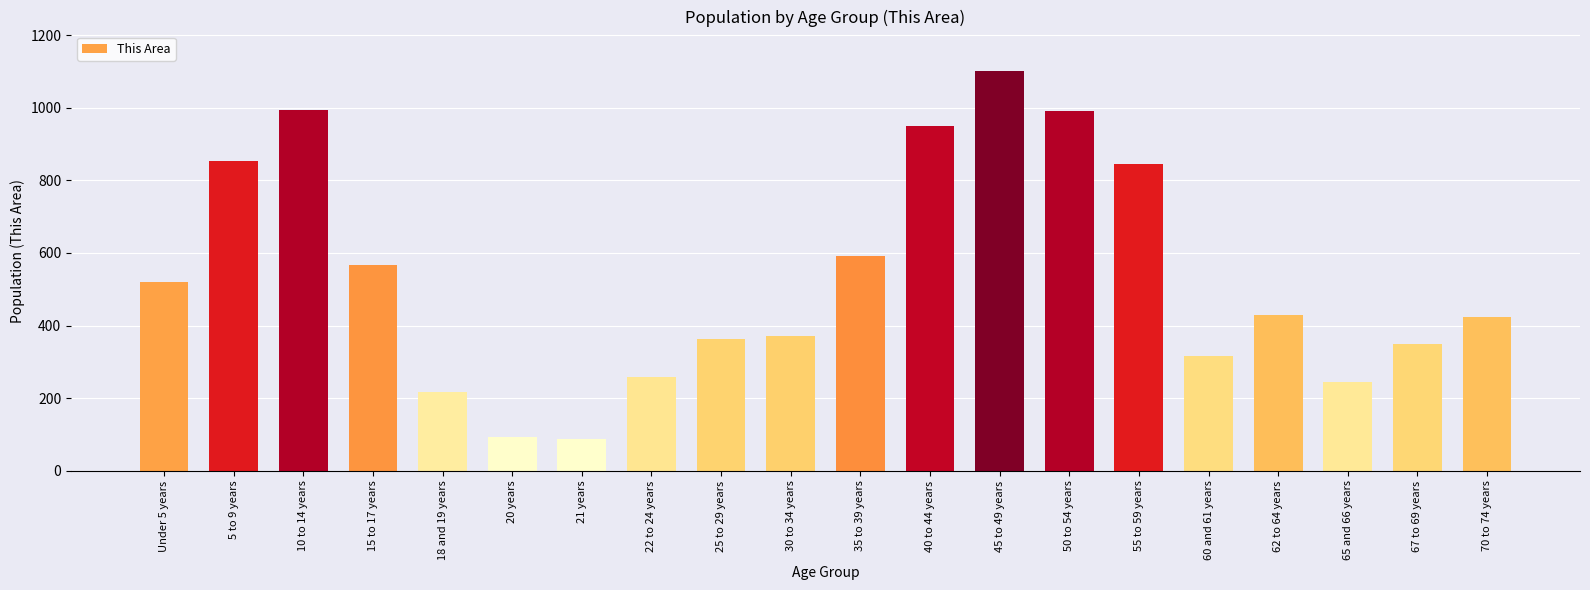

Where does the data first go above 430?

Under 5 years